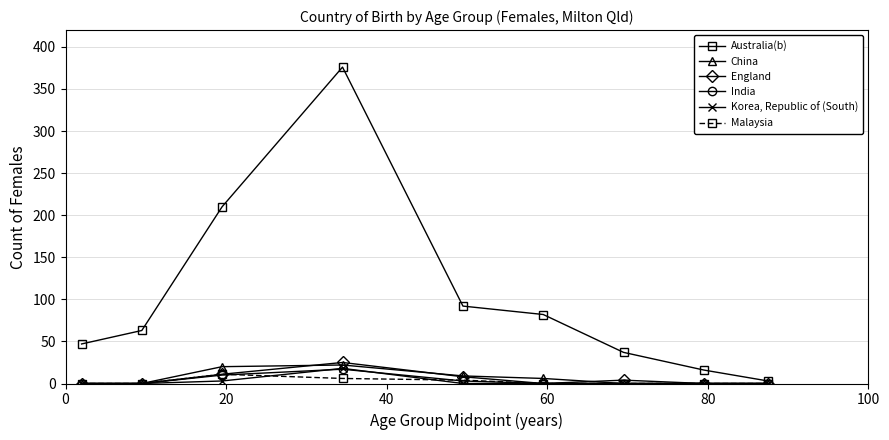

Which series has the largest total across all categories?

Australia(b)